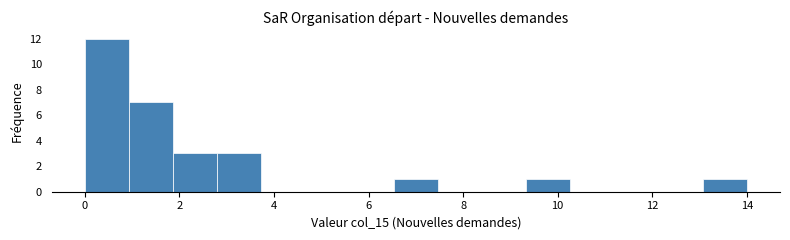

How tall is the bar that spans 1.0 to 1.8 on the x-axis? Neither the bar edges nor the heights are printed on the chart, so give them approximately, as read against the axes.

7